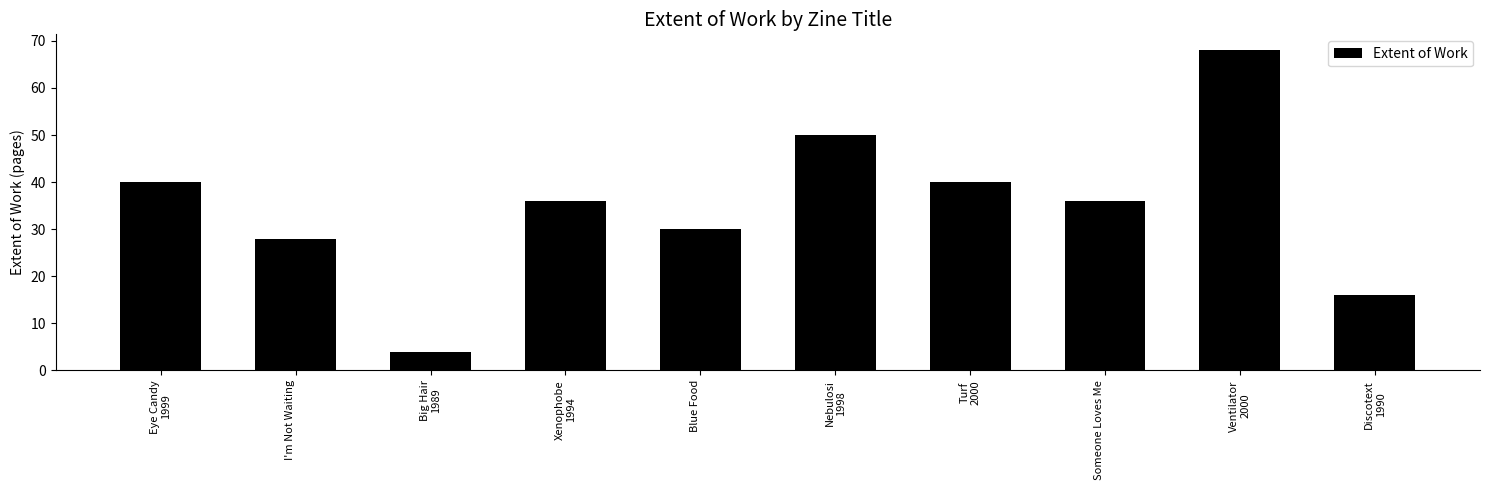

How many bars are there in total?

10